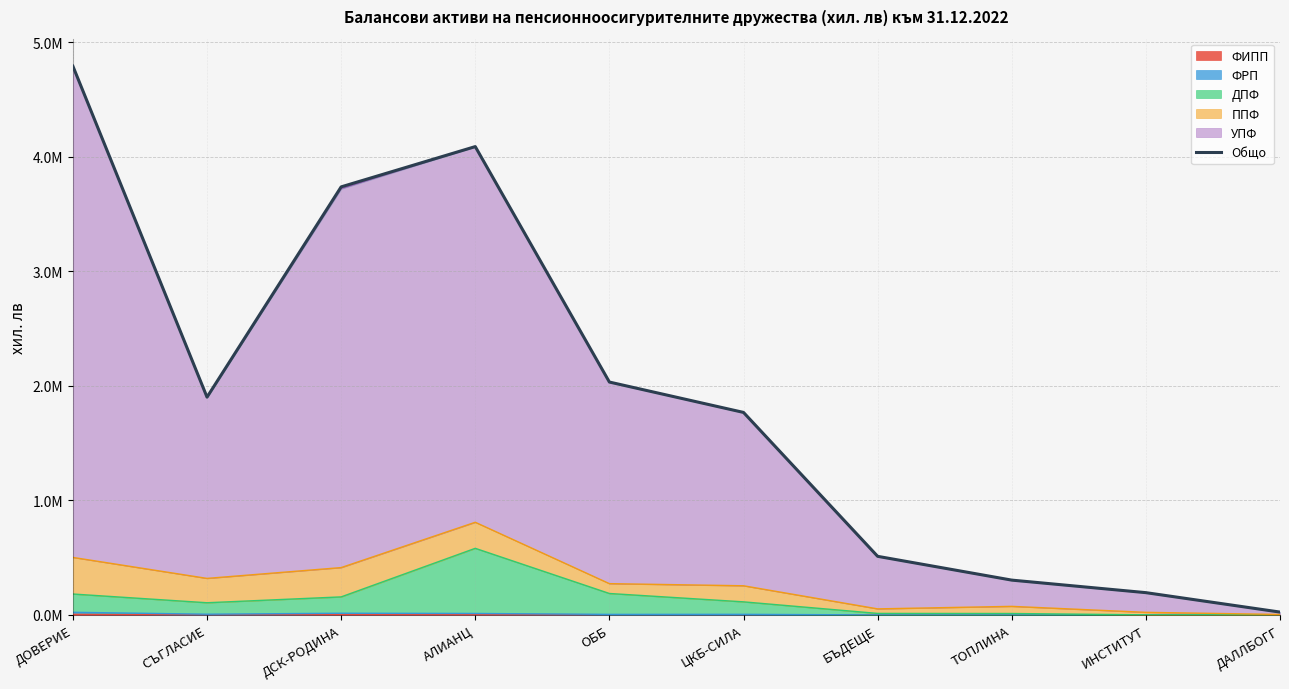

Reading right to left, list all the values displayed in this chart.

25143	194825	304243	511931	1768583	2033748	4089690	3738003	1901962	4791985